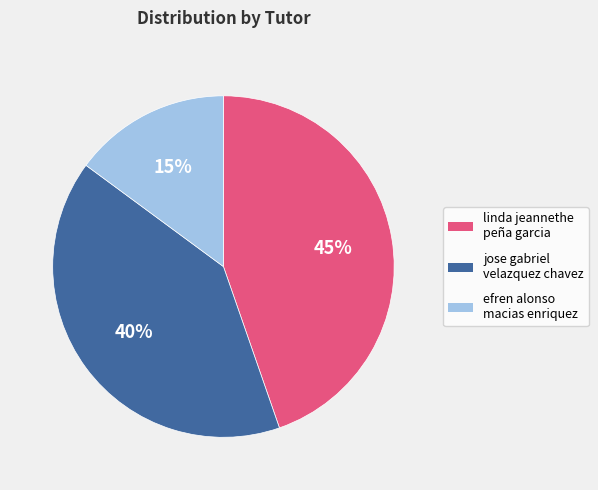

To the nearest percent, what is the average slice percentage?

33%